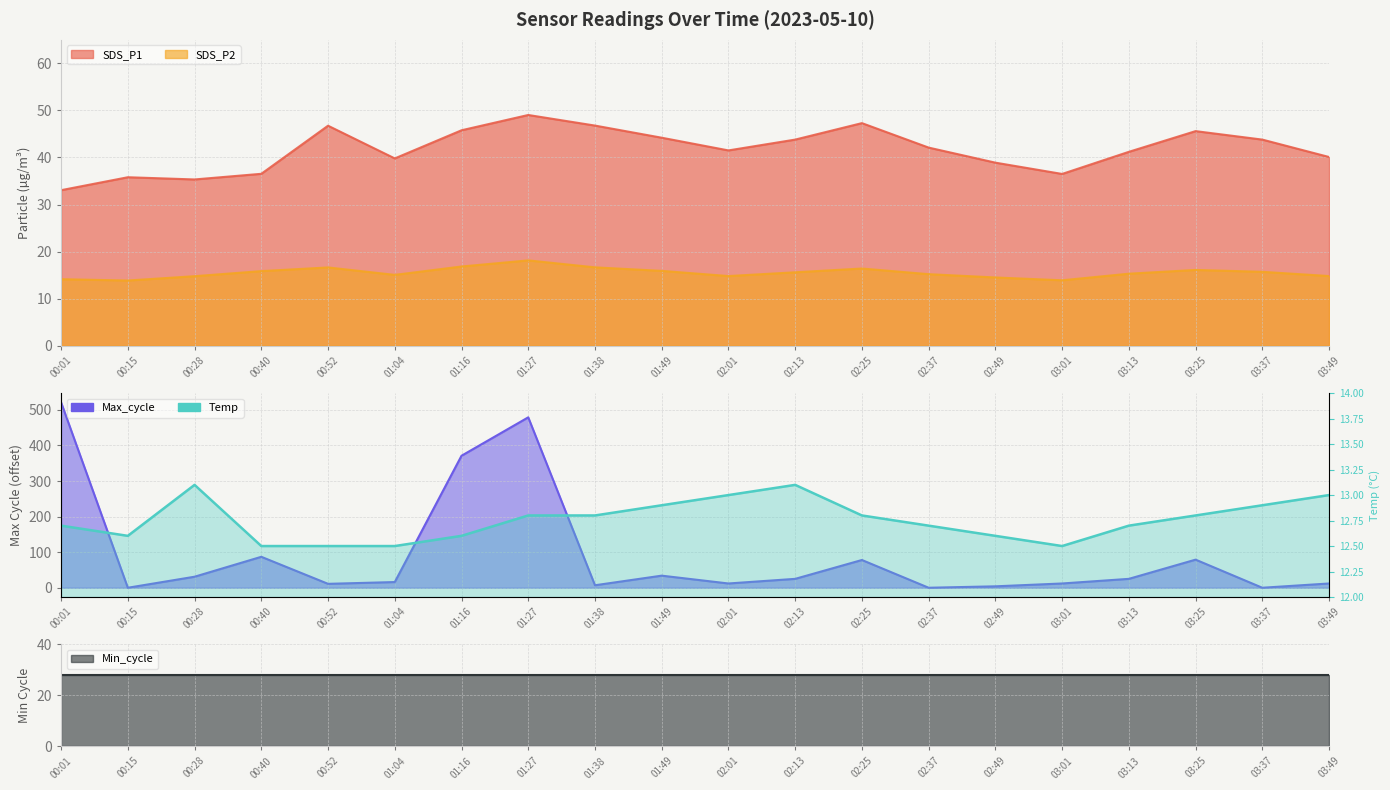

Reading left to right, extract all data points from this chart.

00:01=12.7	00:15=12.6	00:28=13.1	00:40=12.5	00:52=12.5	01:04=12.5	01:16=12.6	01:27=12.8	01:38=12.8	01:49=12.9	02:01=13.0	02:13=13.1	02:25=12.8	02:37=12.7	02:49=12.6	03:01=12.5	03:13=12.7	03:25=12.8	03:37=12.9	03:49=13.0